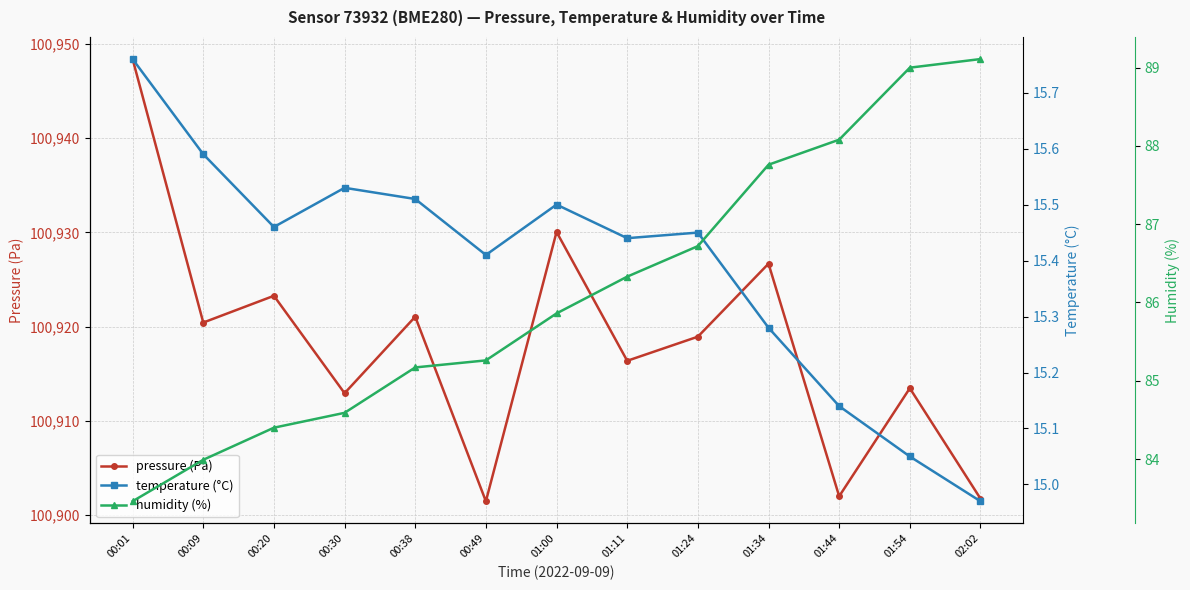

Which series has the largest total across all categories?

pressure (Pa)